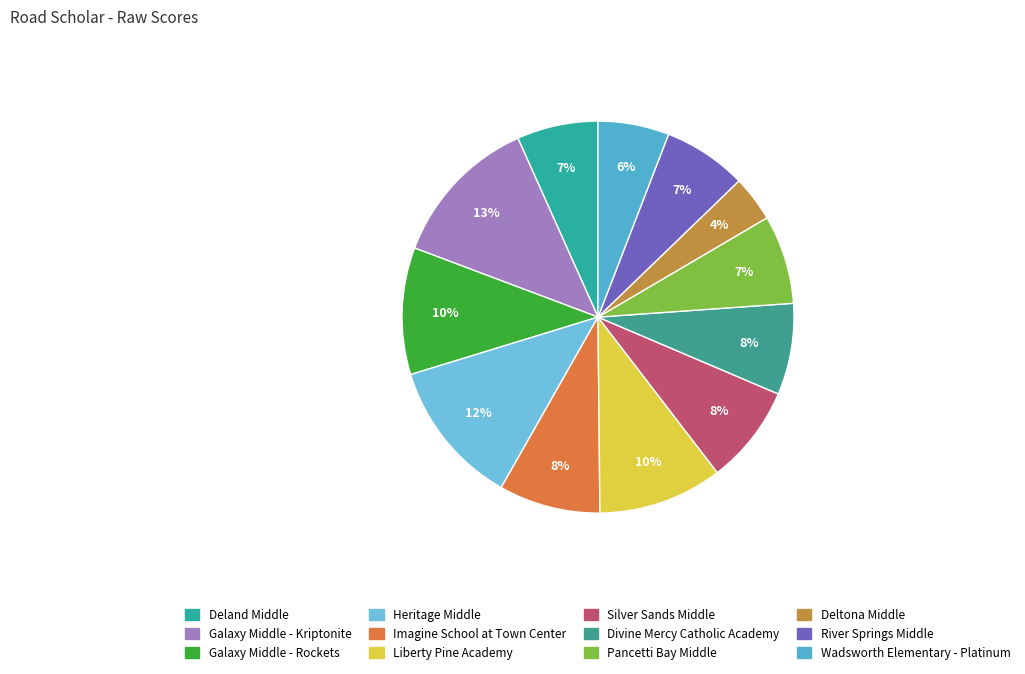

What is the largest slice in the pie chart?

Galaxy Middle - Kriptonite